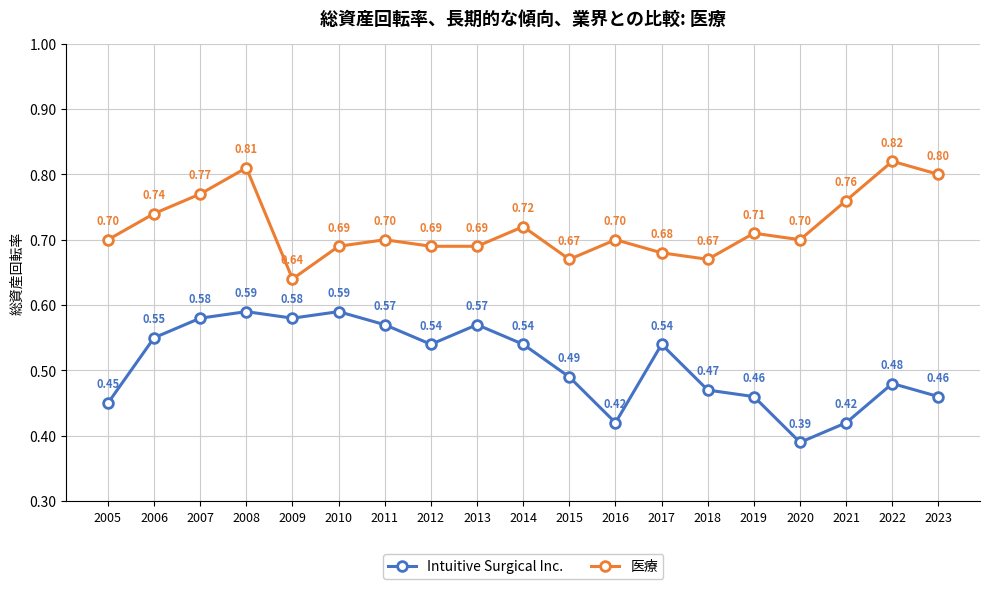

Count the number of data series in this chart.

2